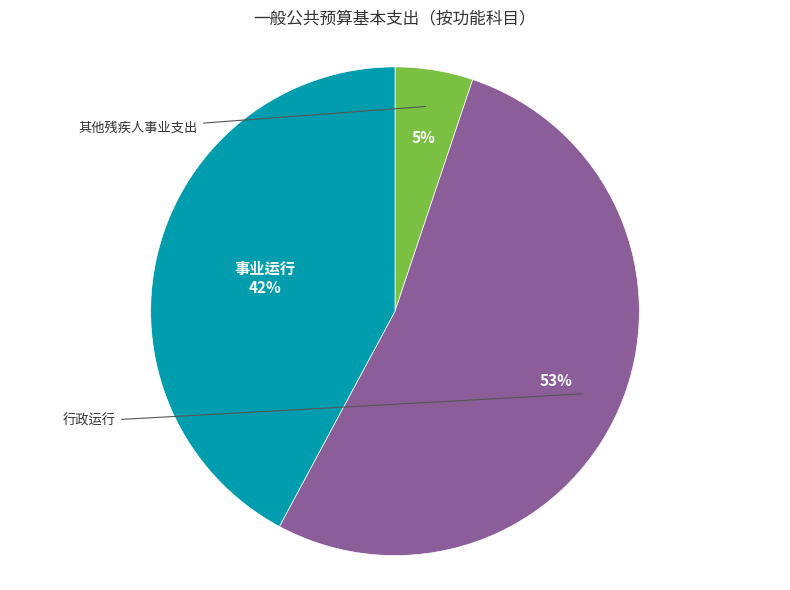

Is there a majority slice in this chart?

Yes